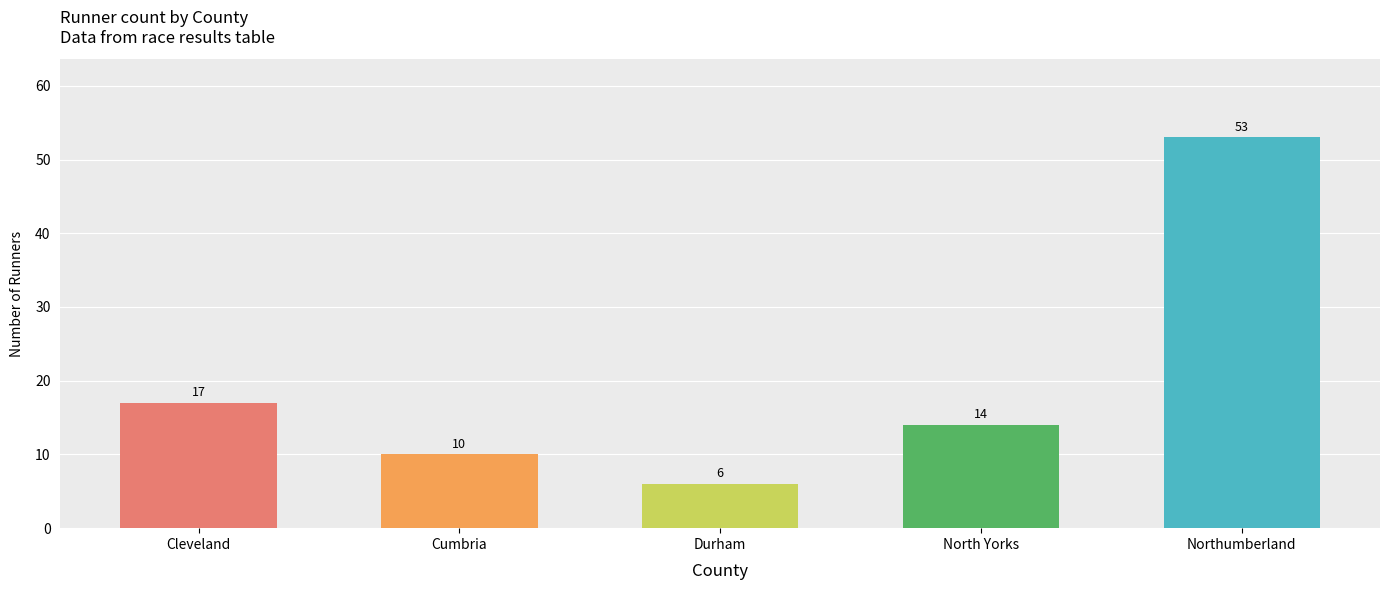

What position from the left is North Yorks?

4